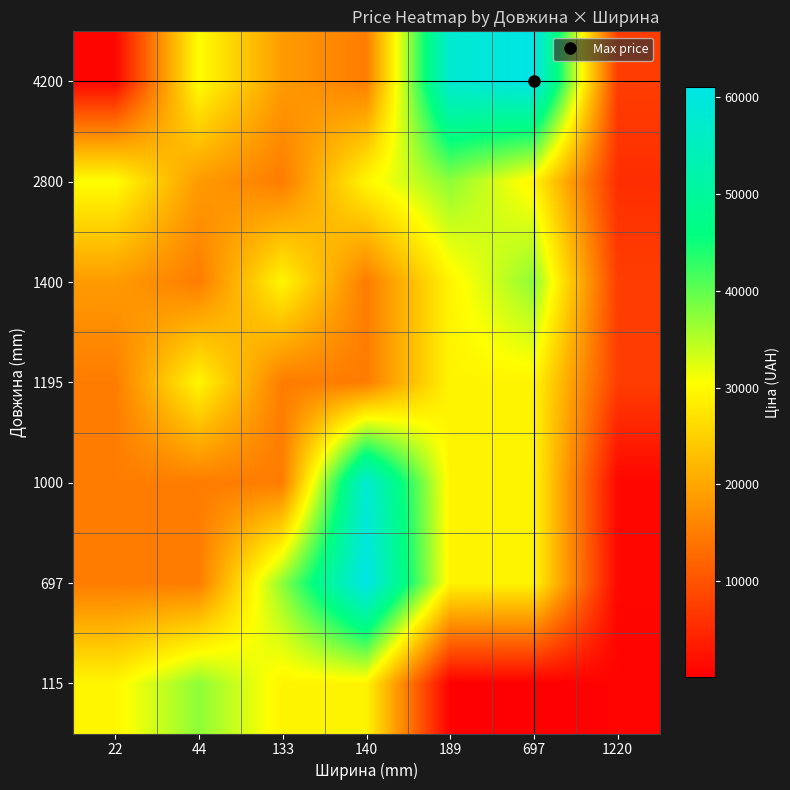

Reading left to right, extract all data points from this chart.

4200: 22=813.0	44=30512.3	133=18671.5	140=15019.2	189=58037.0	697=61024.7	1220=7545.9
2800: 22=30512.3	44=18671.5	133=15019.2	140=29548.9	189=37343.0	697=29294.9	1220=5636.0
1400: 22=18671.5	44=15019.2	133=29548.9	140=15019.2	189=29294.9	697=37343.0	1220=7545.9
1195: 22=15019.2	44=29548.9	133=15019.2	140=15019.2	189=29294.9	697=29294.9	1220=7545.9
1000: 22=15019.2	44=15019.2	133=15019.2	140=58037.0	189=29294.9	697=29294.9	1220=889.9
697: 22=15019.2	44=15019.2	133=37343.0	140=61024.7	189=29294.9	697=29294.9	1220=957.1
115: 22=29548.9	44=37343.0	133=29294.9	140=29294.9	189=113.3	697=56.7	1220=602.1